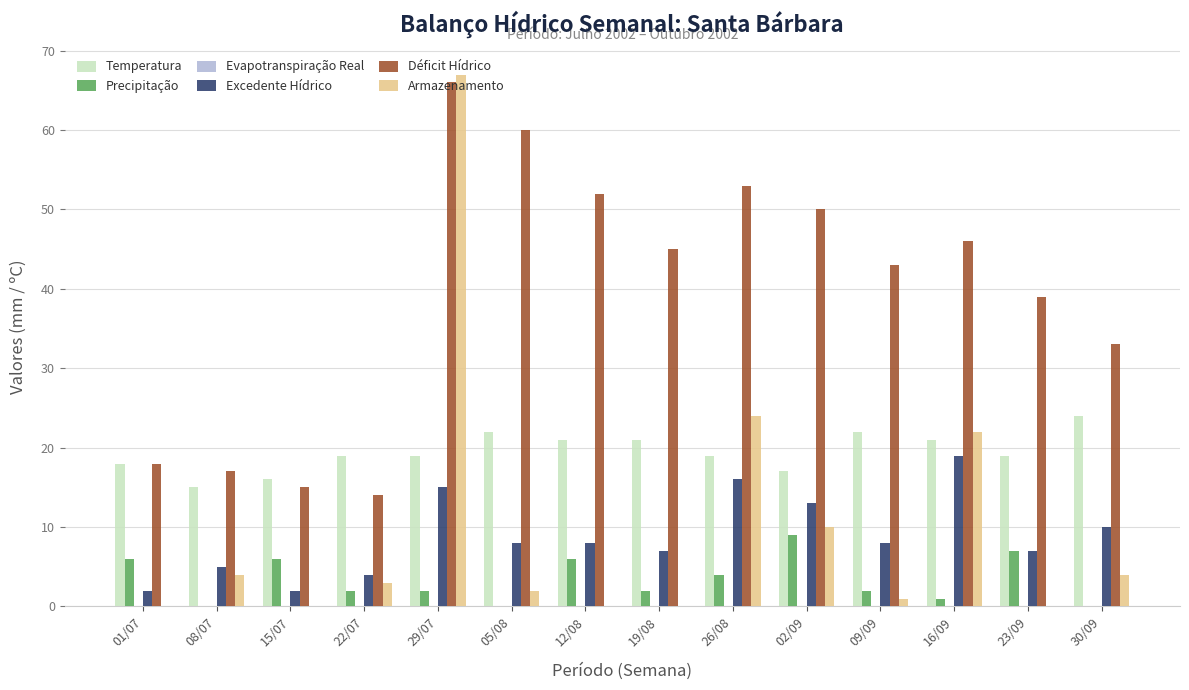

What is the sum of all Temperatura values?

273